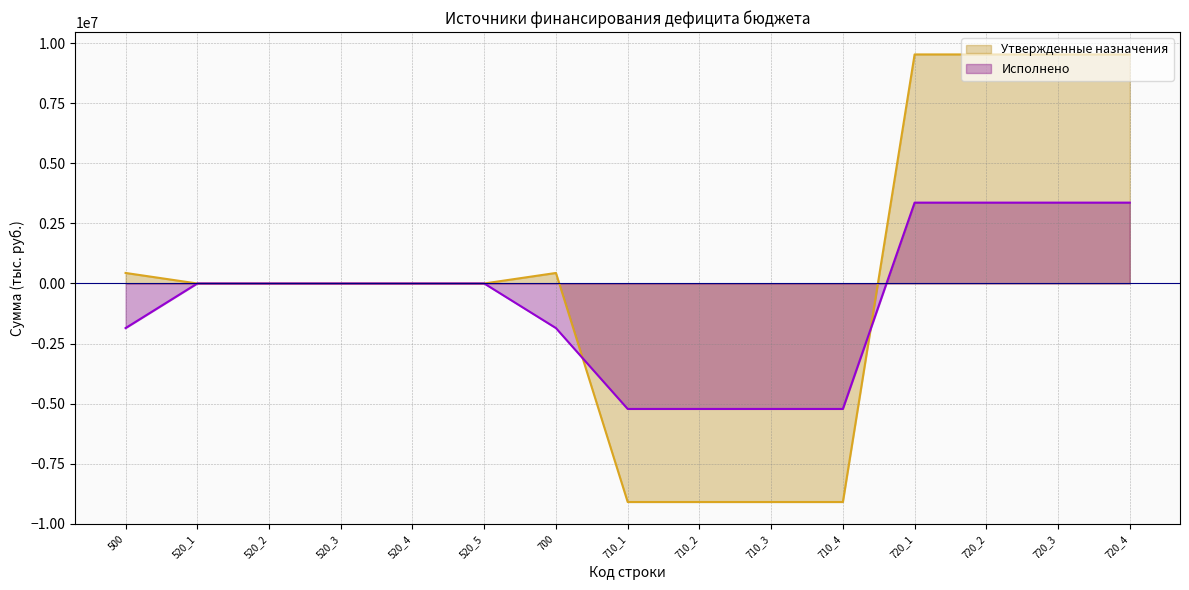

Reading left to right, extract all data points from this chart.

Утвержденные назначения: 438505.0	0.0	0.0	0.0	0.0	0.0	438505.0	-9098900.0	-9098900.0	-9098900.0	-9098900.0	9537405.0	9537405.0	9537405.0	9537405.0
Исполнено: -1857482.3	0.0	0.0	0.0	0.0	0.0	-1857482.3	-5223784.0	-5223784.0	-5223784.0	-5223784.0	3366301.8	3366301.8	3366301.8	3366301.8